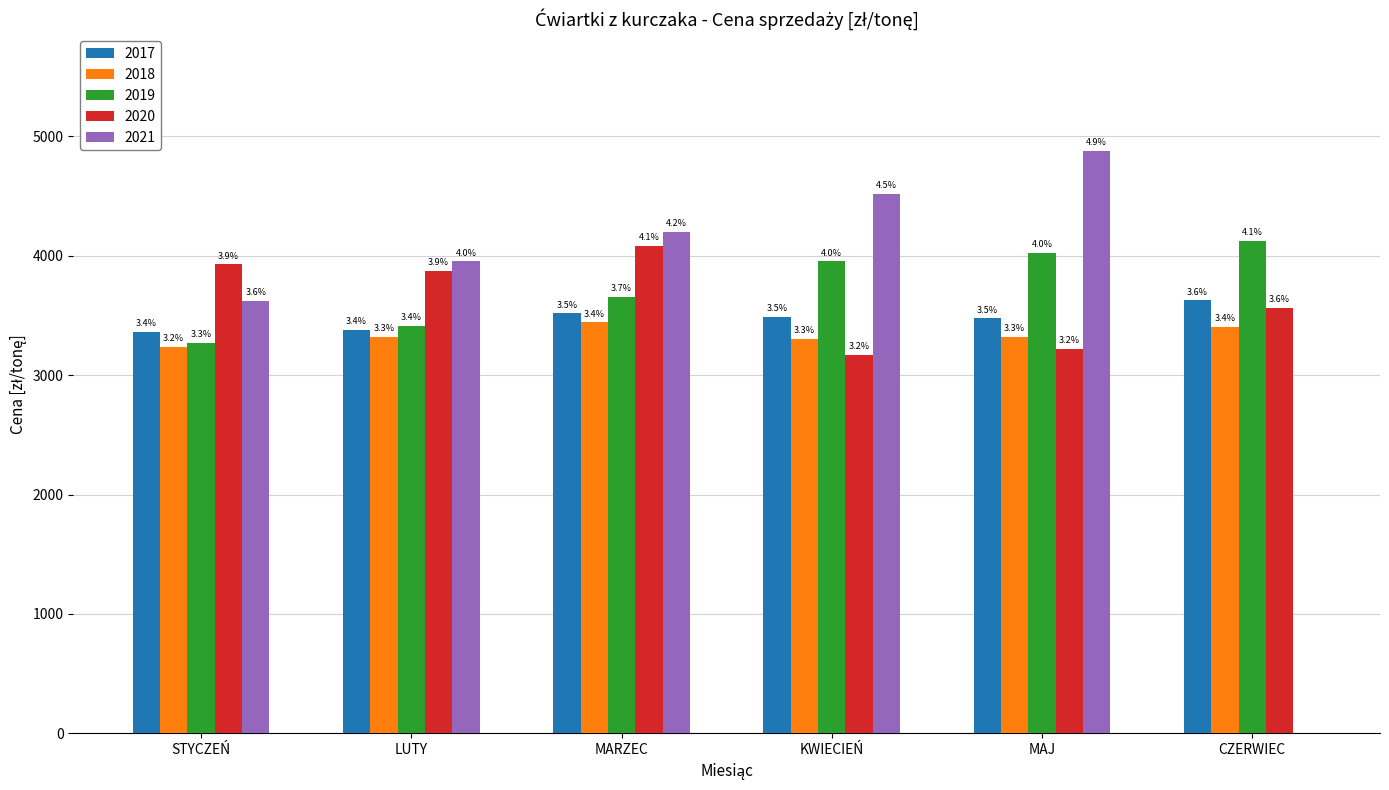

What are all the series names shown in the legend?

2017, 2018, 2019, 2020, 2021